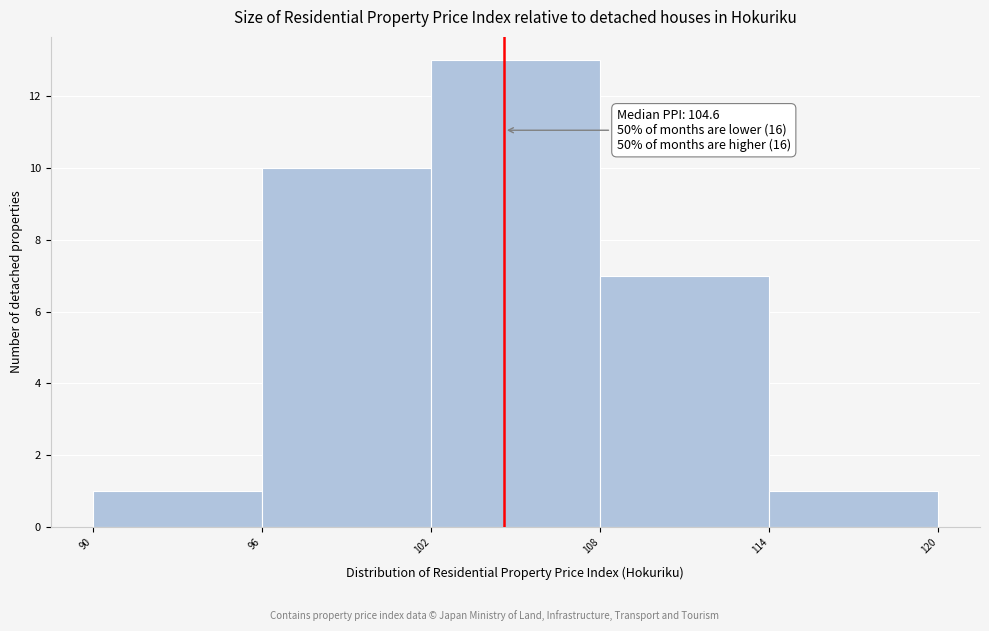

Which range on the x-axis has the tallest bar?

102 to 108